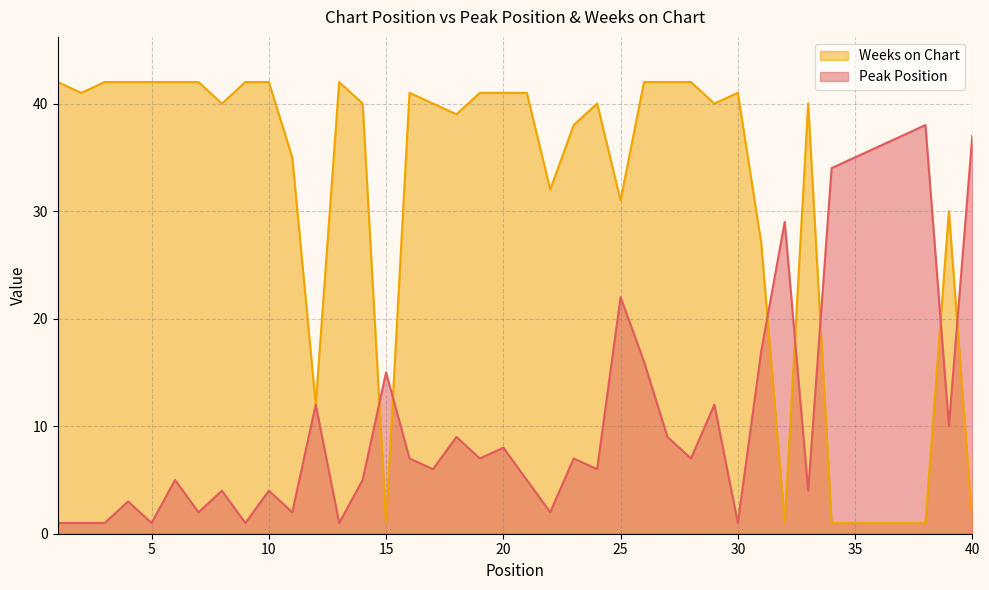

Reading left to right, what are all the values shown in this chart?

Peak Position: 1=1	2=1	3=1	4=3	5=1	6=5	7=2	8=4	9=1	10=4	11=2	12=12	13=1	14=5	15=15	16=7	17=6	18=9	19=7	20=8	21=5	22=2	23=7	24=6	25=22	26=16	27=9	28=7	29=12	30=1	31=17	32=29	33=4	34=34	35=35	36=36	37=37	38=38	39=10	40=37
Weeks on Chart: 1=42	2=41	3=42	4=42	5=42	6=42	7=42	8=40	9=42	10=42	11=35	12=12	13=42	14=40	15=1	16=41	17=40	18=39	19=41	20=41	21=41	22=32	23=38	24=40	25=31	26=42	27=42	28=42	29=40	30=41	31=27	32=1	33=40	34=1	35=1	36=1	37=1	38=1	39=30	40=1